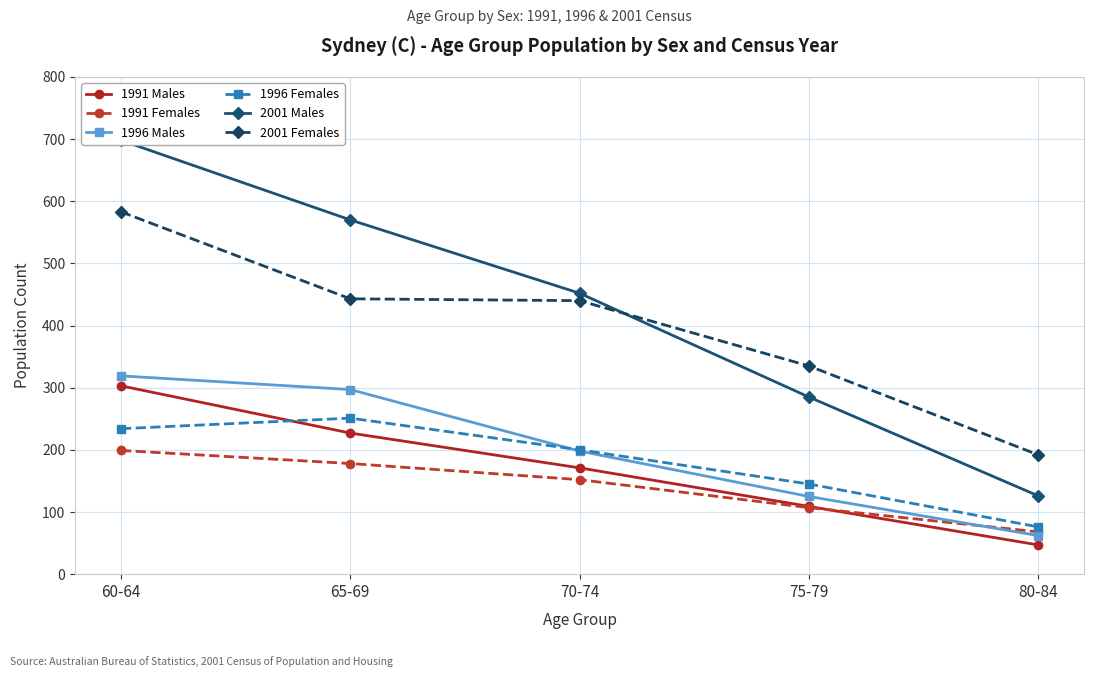

True or false: 1996 Females has a value of 51 at 75-79.

False